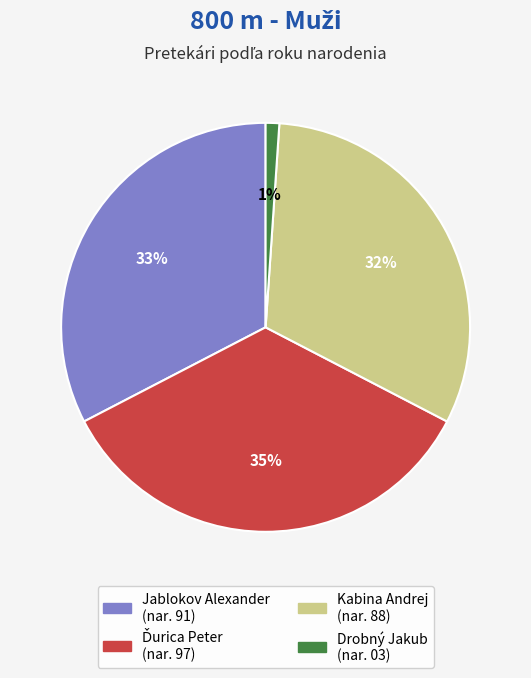

What is the smallest slice in the pie chart?

Drobný Jakub